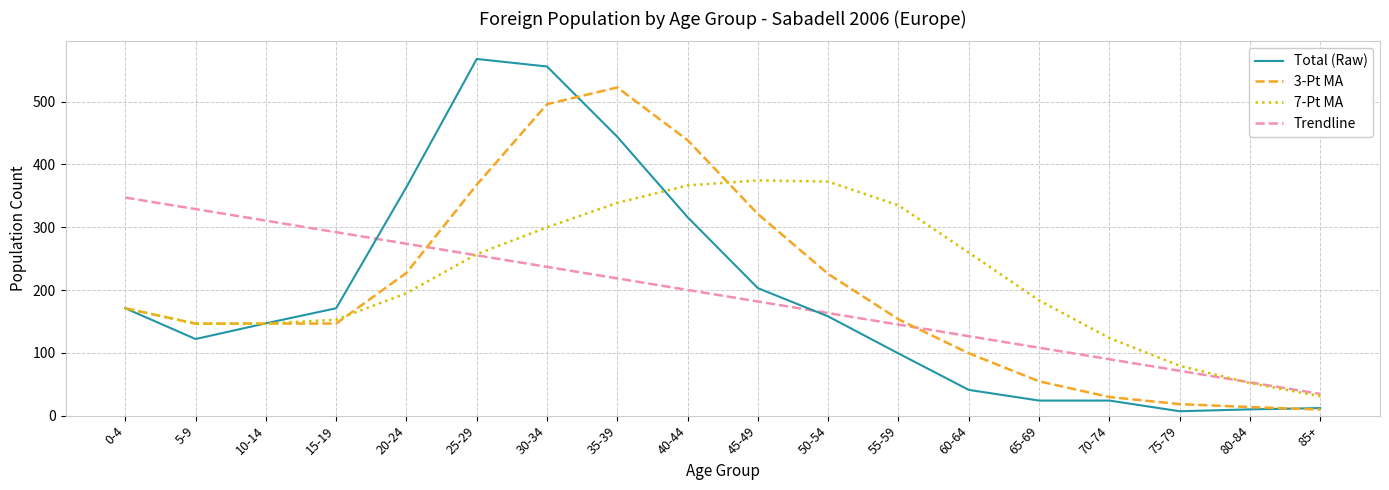

How many lines are shown in the chart?

4